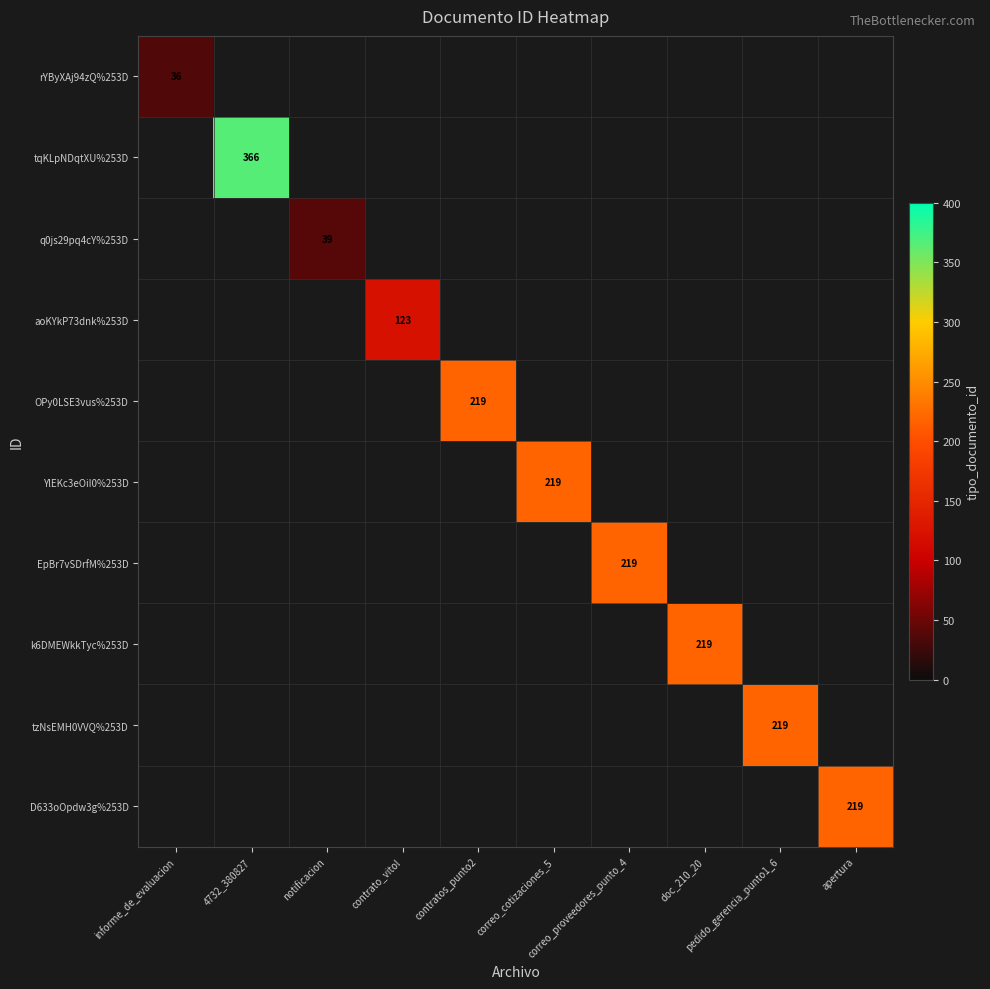

Which has a higher value, 4732_380827 or pedido_gerencia_punto1_6?

4732_380827